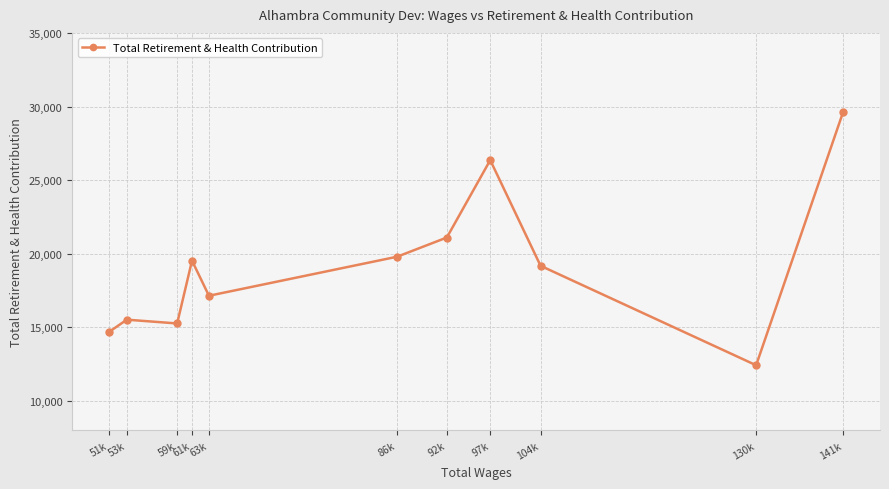

What is the label of the 6th point from the left?

86k